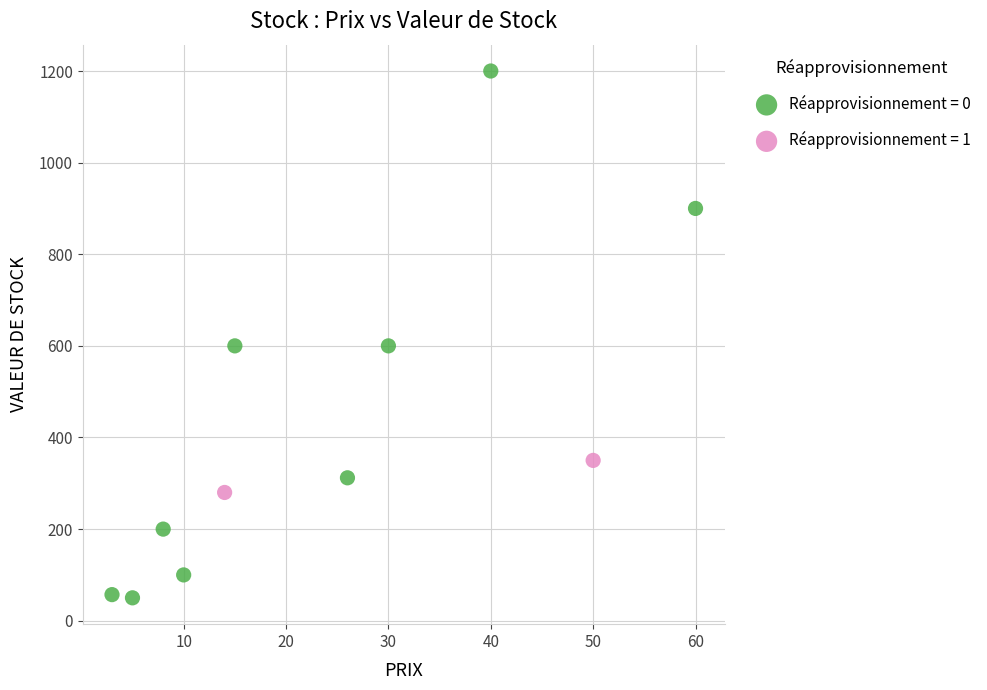

What are all the series names shown in the legend?

Réapprovisionnement = 0, Réapprovisionnement = 1